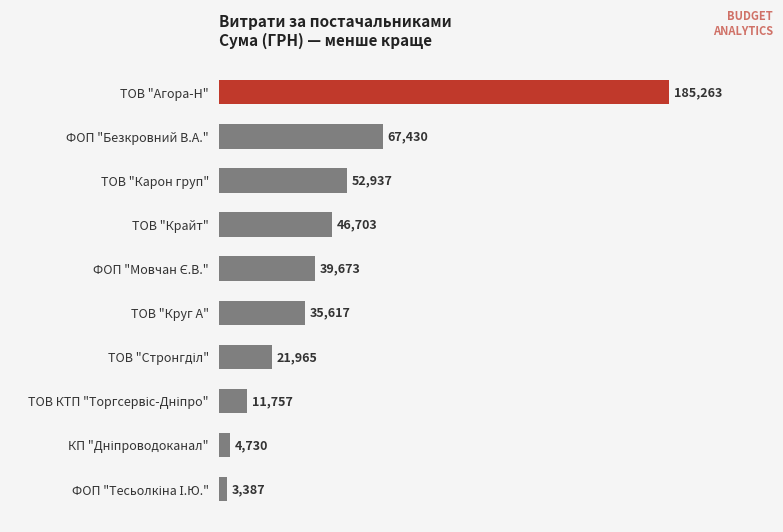

What is the greatest value displayed?

185263.4